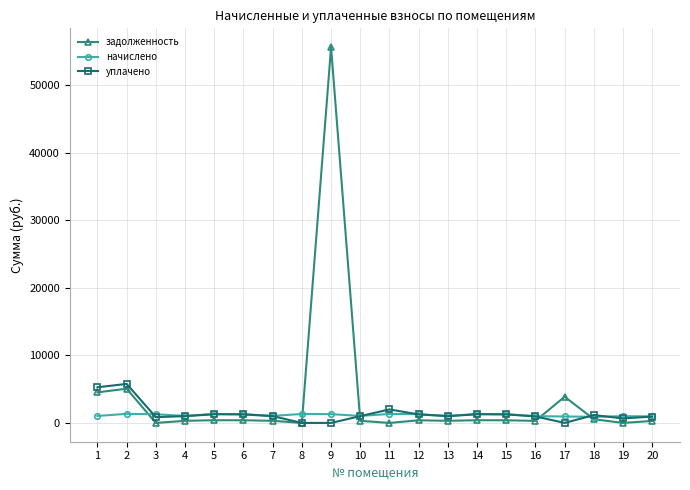

Which series has the largest range (max minus min)?

задолженность